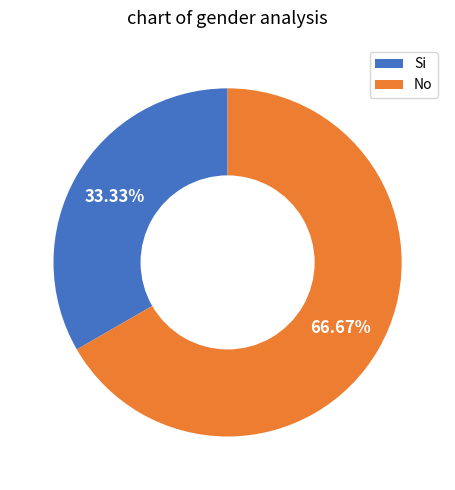

How many slices are in this pie chart?

2